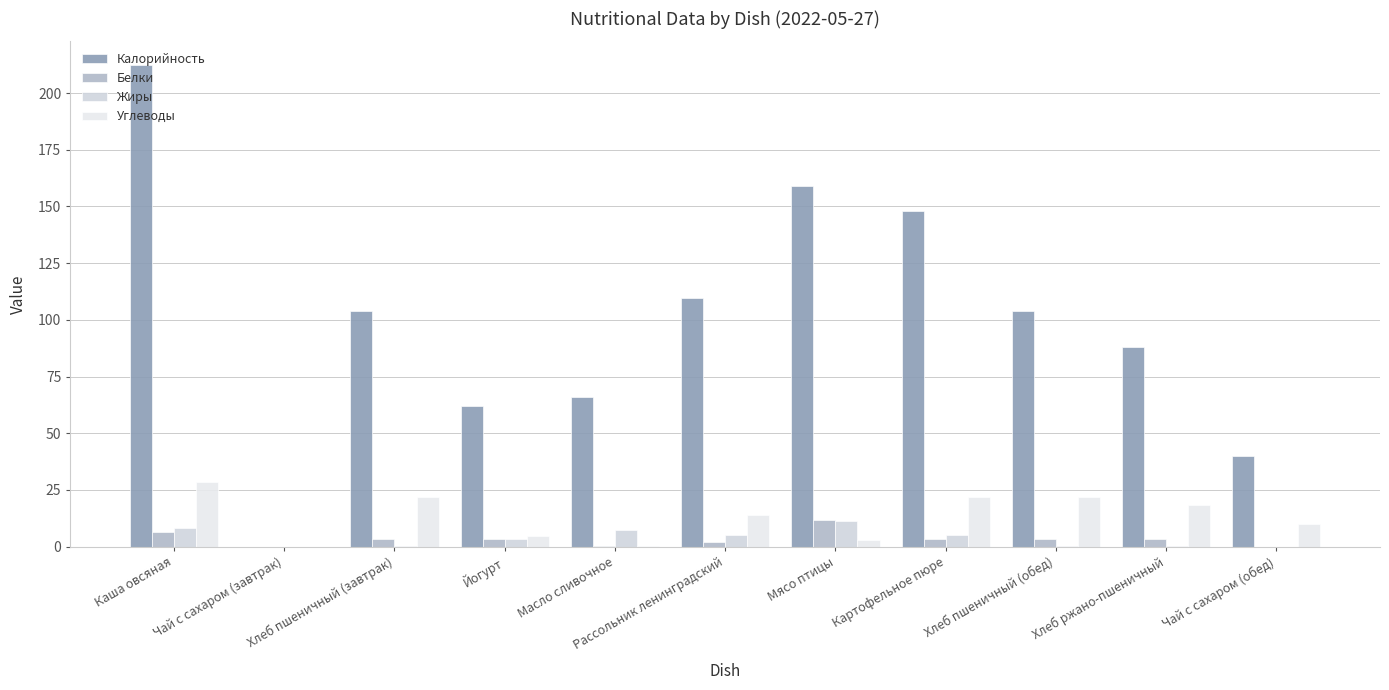

Which series has the widest spread of values?

Калорийность